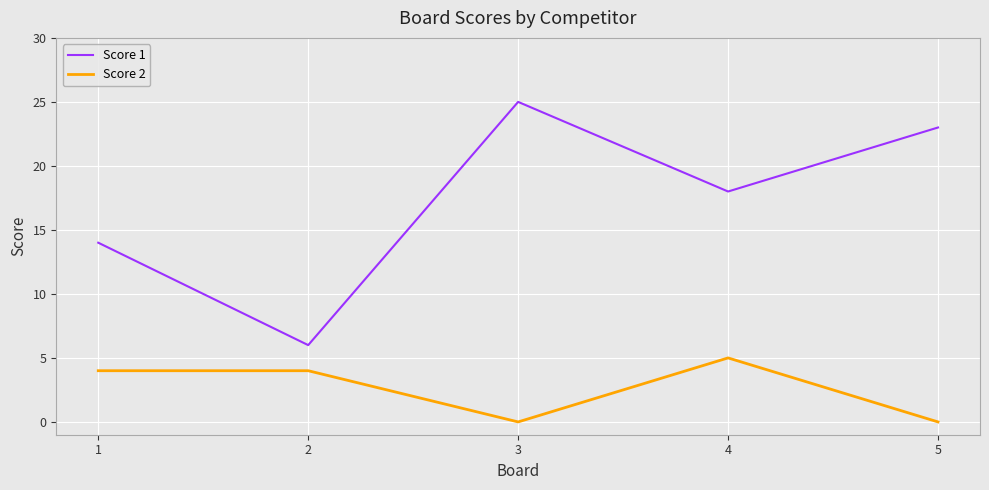

Is it true that Score 2 equals 5 at 4?

True